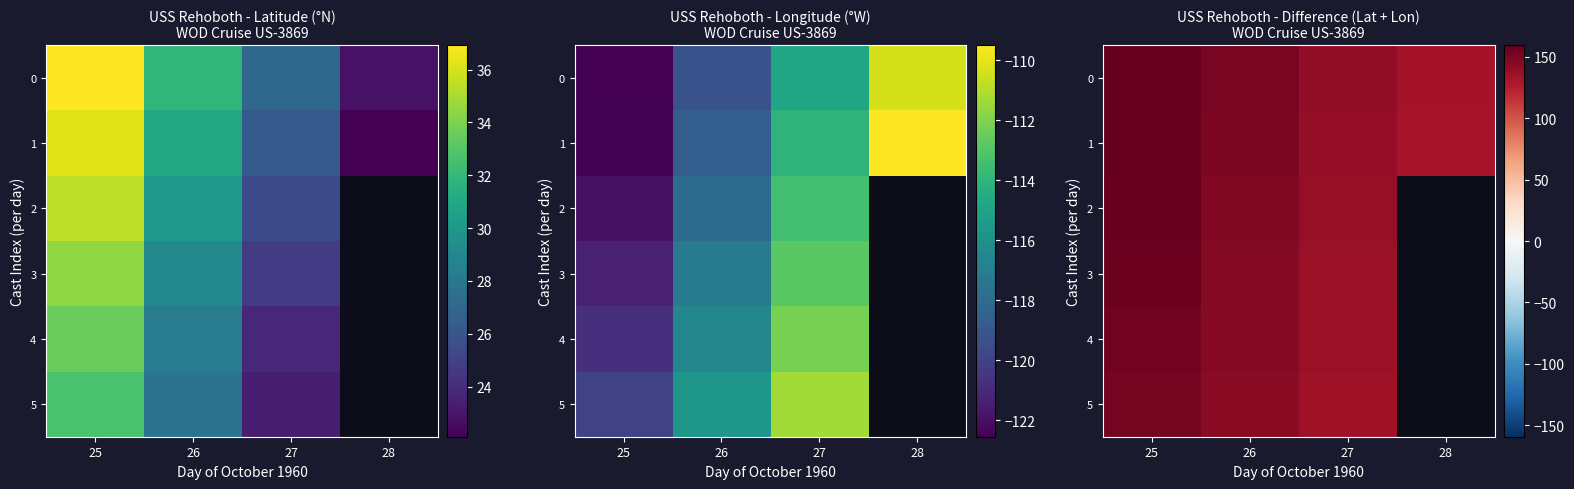

List the labels in order of row_1 value, smallest first.

28, 27, 26, 25